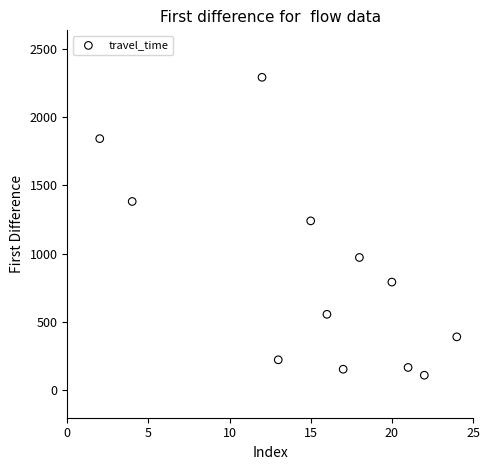

What Y value in the scatter plot is closest to 1201?

1241